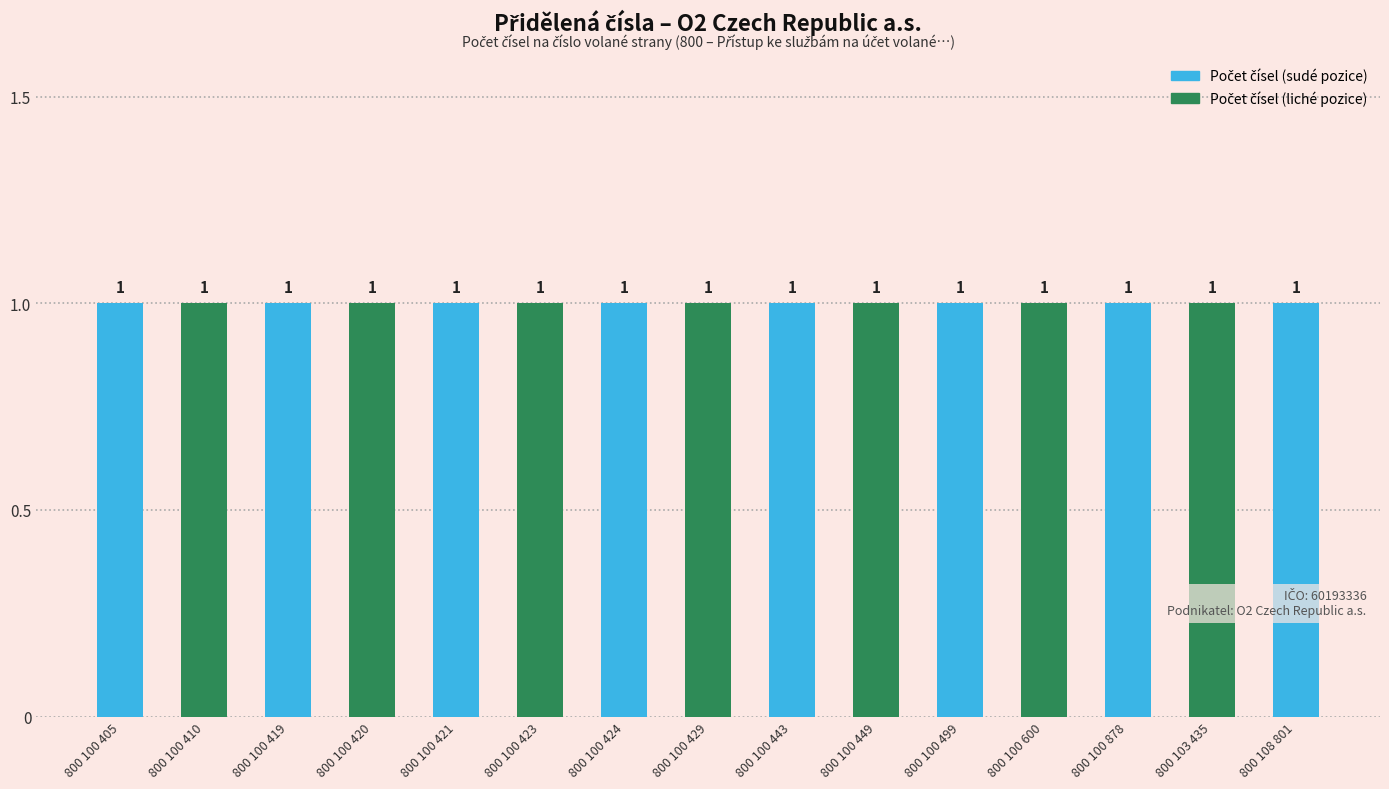

What position from the left is 800 100 600?

12